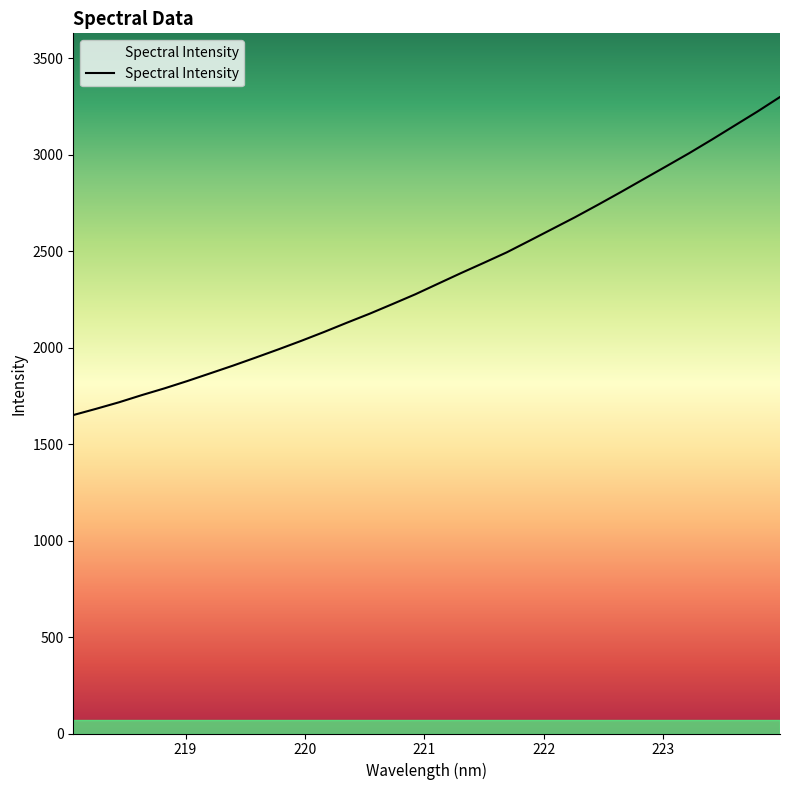

How many distinct data groups are displayed?

1